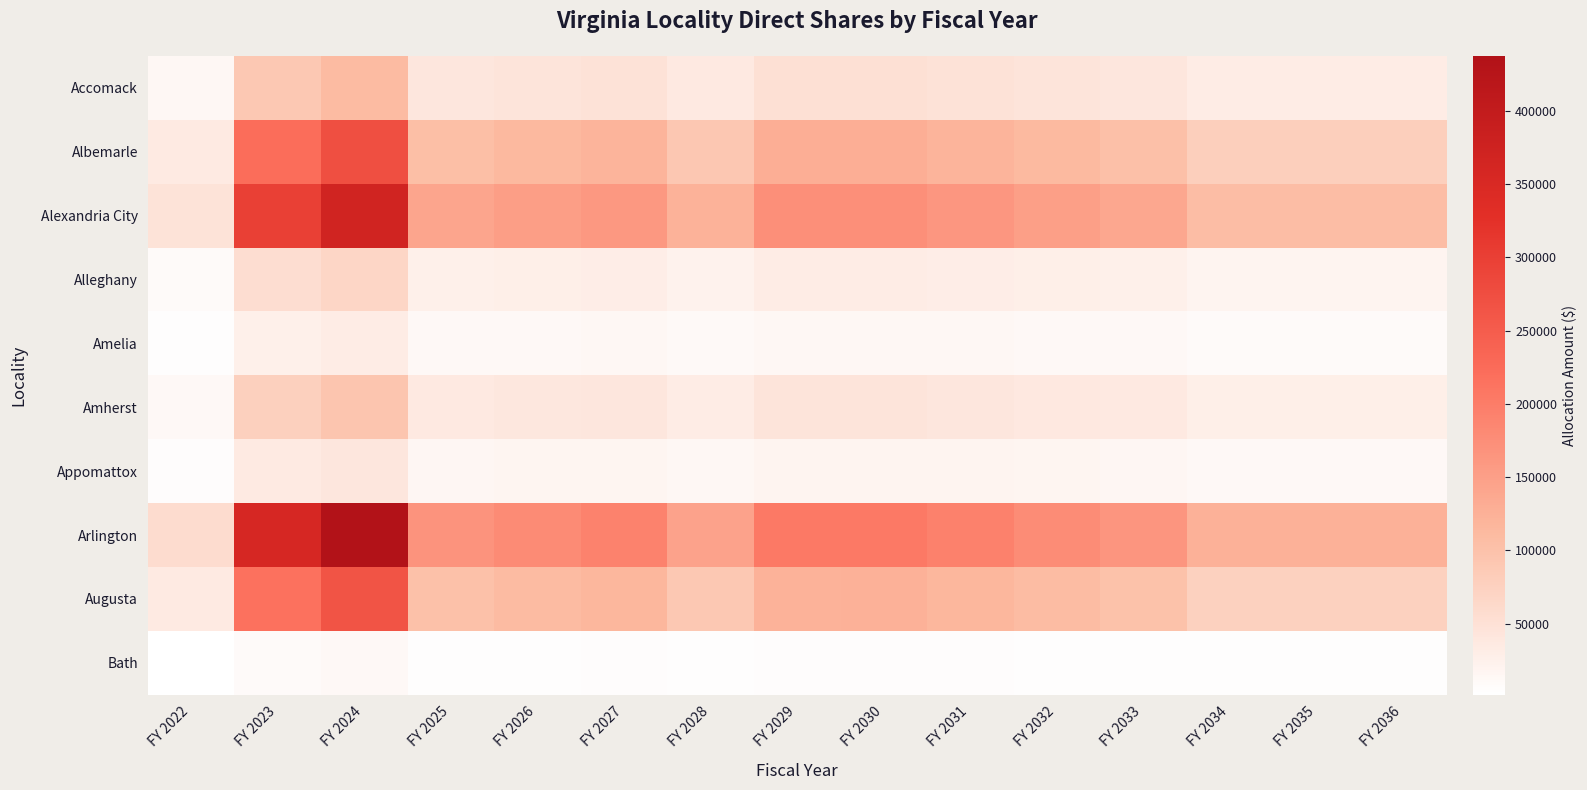

Which label corresponds to the smallest value in the chart?

FY 2022